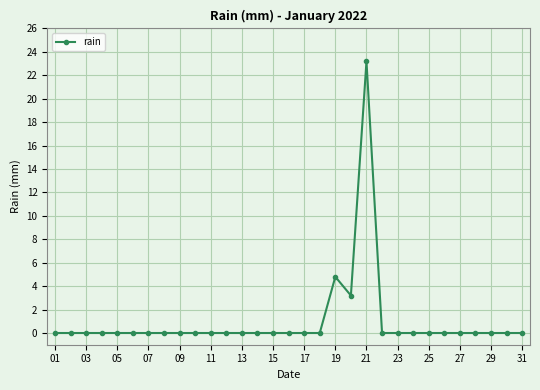

What is the value of the 21st point from the left?

23.2